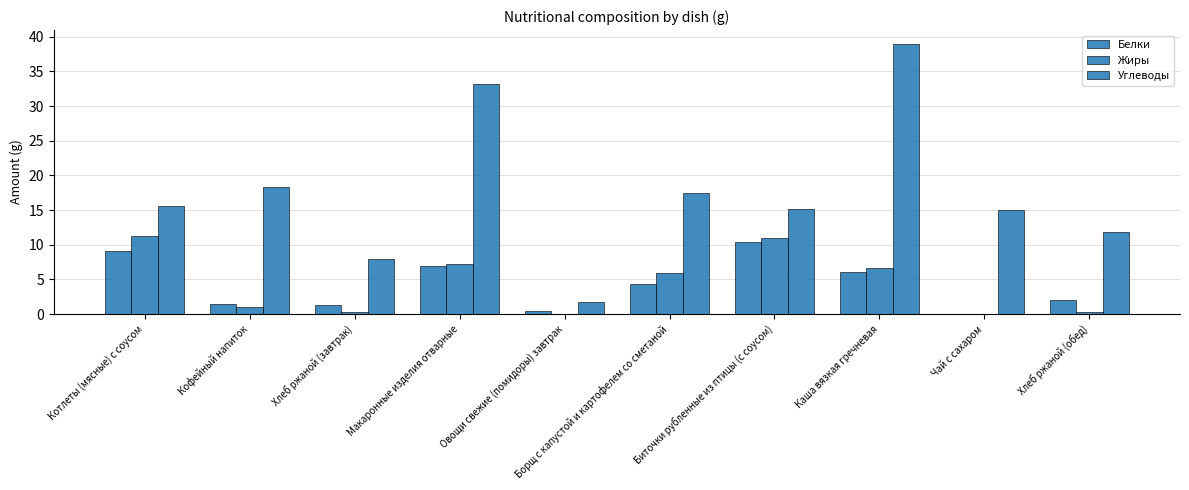

What is the label of the 2nd bar from the left?

Кофейный напиток